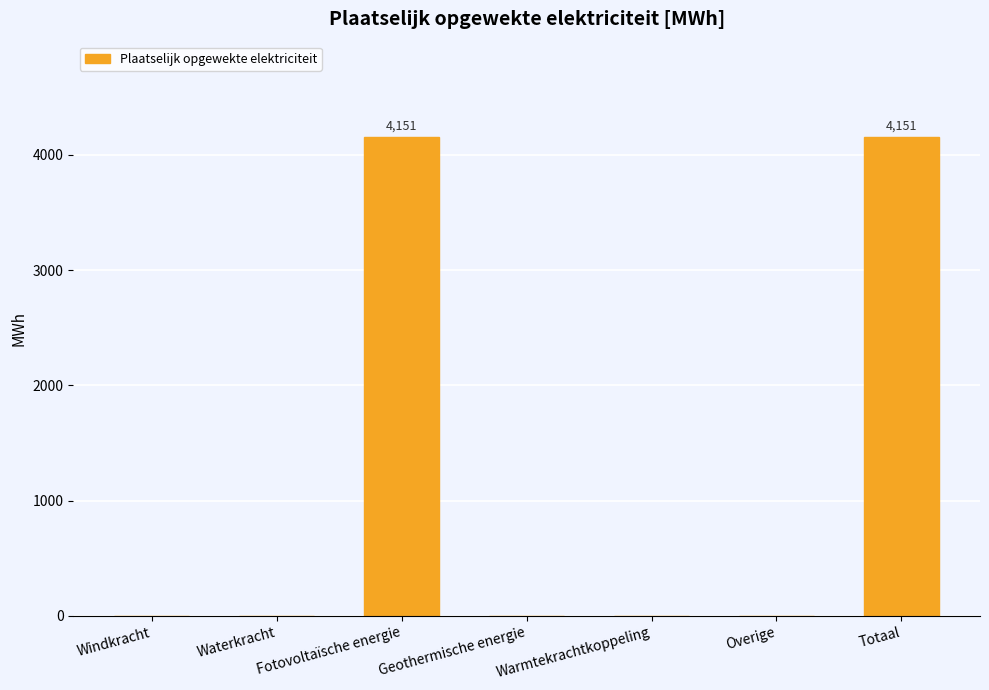

Reading left to right, list all the values displayed in this chart.

0.0	0.0	4151.4	0.0	0.0	0.0	4151.4